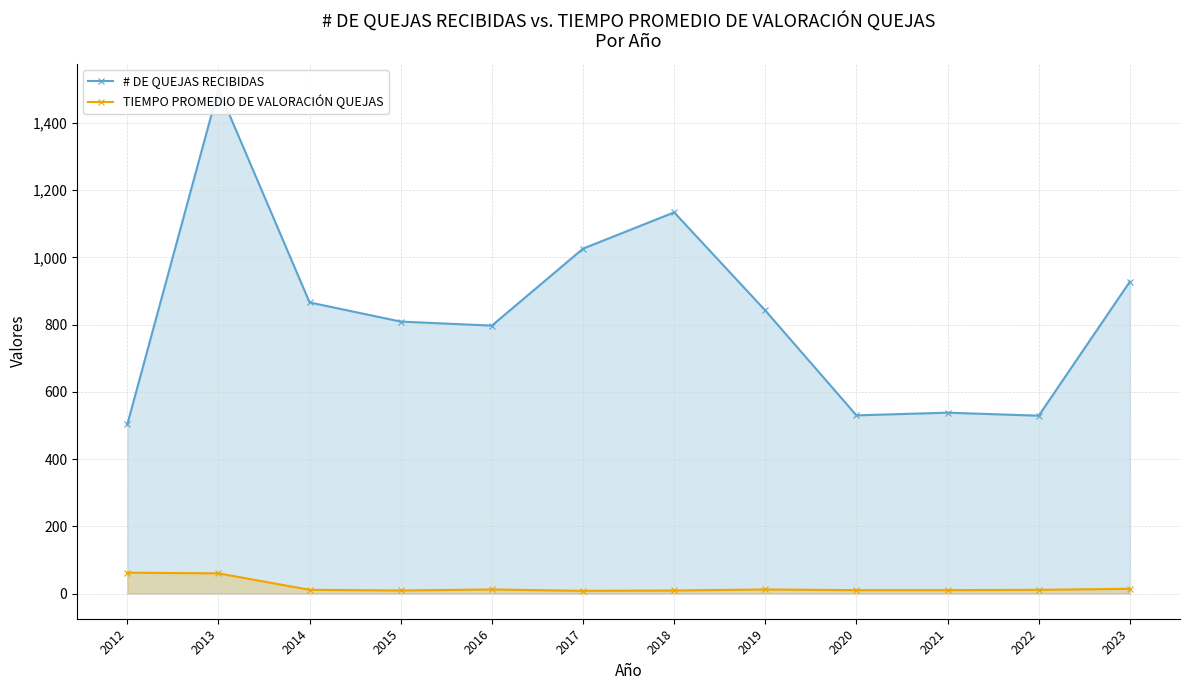

At which label does TIEMPO PROMEDIO DE VALORACIÓN QUEJAS first exceed 11?

2012